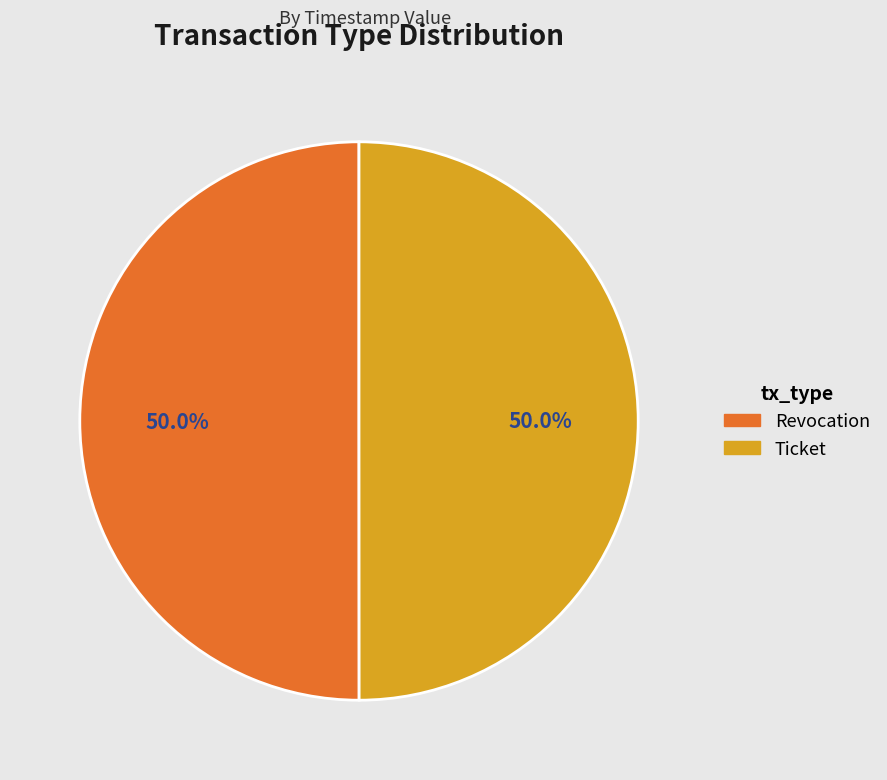

What is the ratio of the value at Revocation to the value at Ticket?

1.0